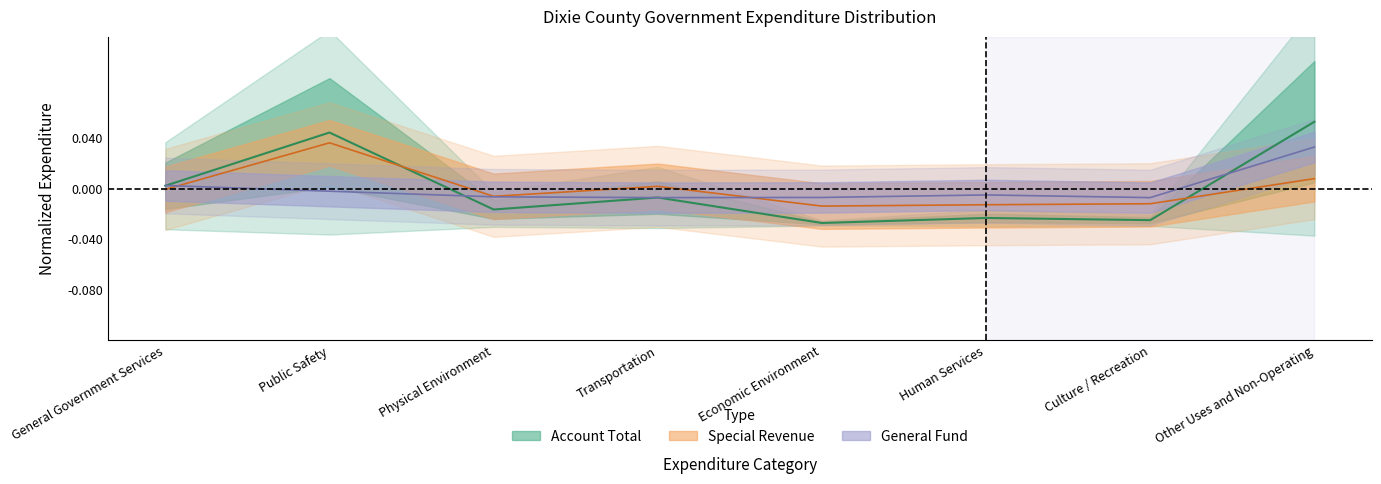

Is the value of General at Human Services greater than the value of Account Total at Other Uses and Non-Operating?

No